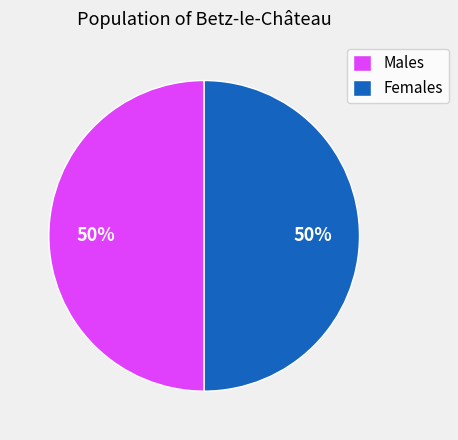

How many slices are in this pie chart?

2